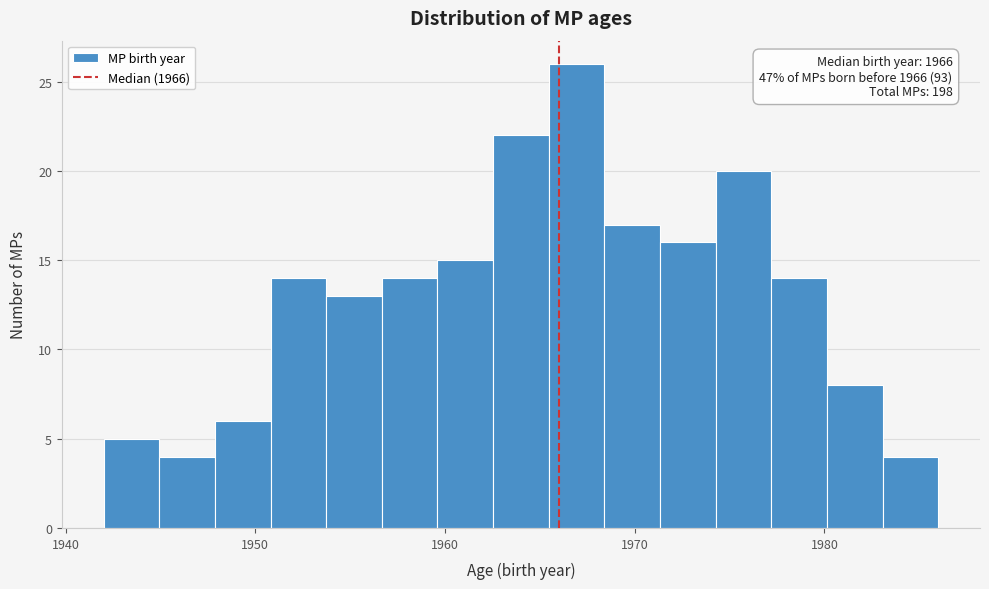

Read against the x-axis, roughly where is the centre of the tallest bar?

1967